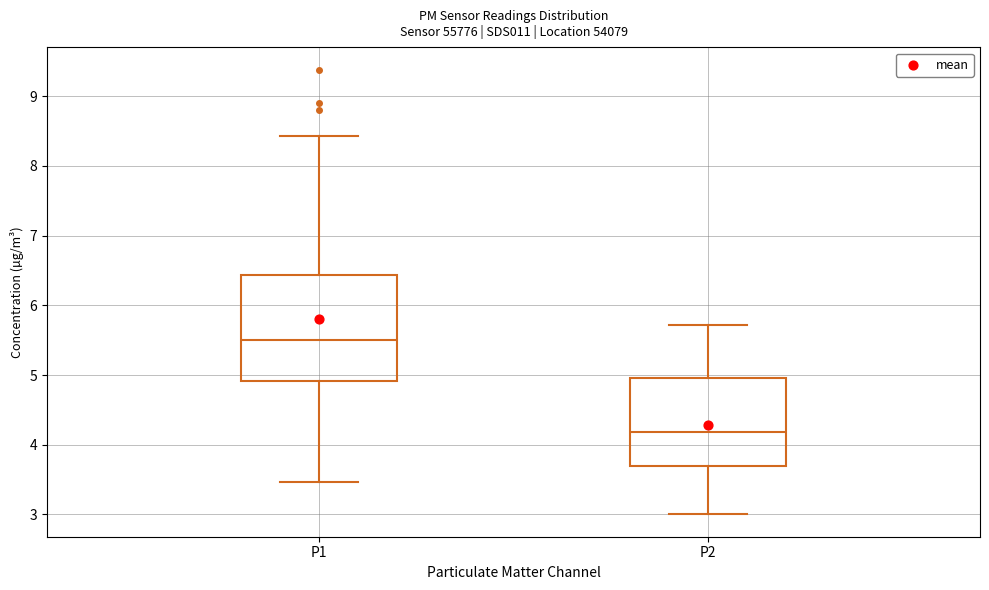

Reading left to right, transcribe this box plot: for each box, give where its median line is, the range the box spans, and where its two whiskers end, as read against the y-axis. The values are not printed on the chart, so give them approximately, as read against the axis.

P1: median 5.5, box 4.9 to 6.4, whiskers 3.5 to 8.4
P2: median 4.2, box 3.7 to 5.0, whiskers 3.0 to 5.7